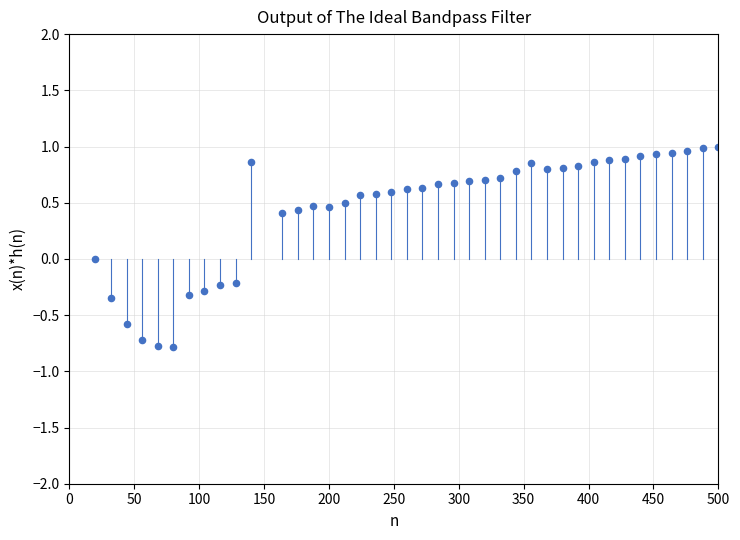

What is the range of Y values (max minus min)?

1.8